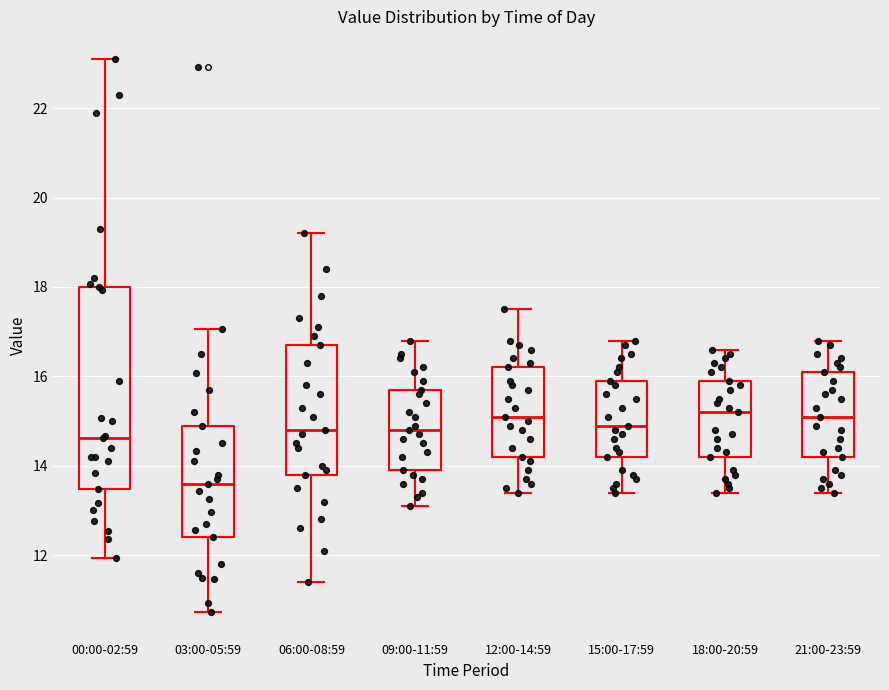

Which box is the tallest, from its lower edge to its upper edge?

00:00-02:59